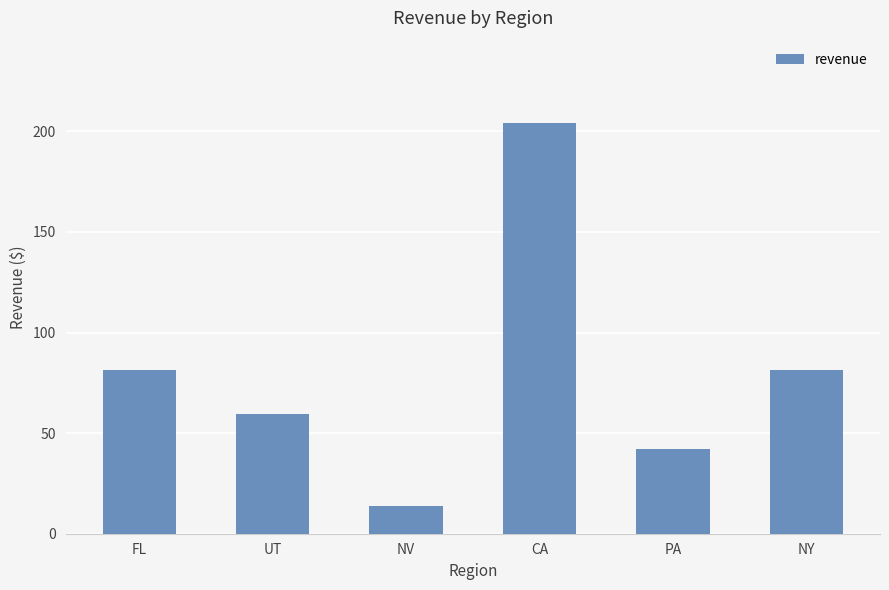

What is the label of the 6th bar from the right?

FL